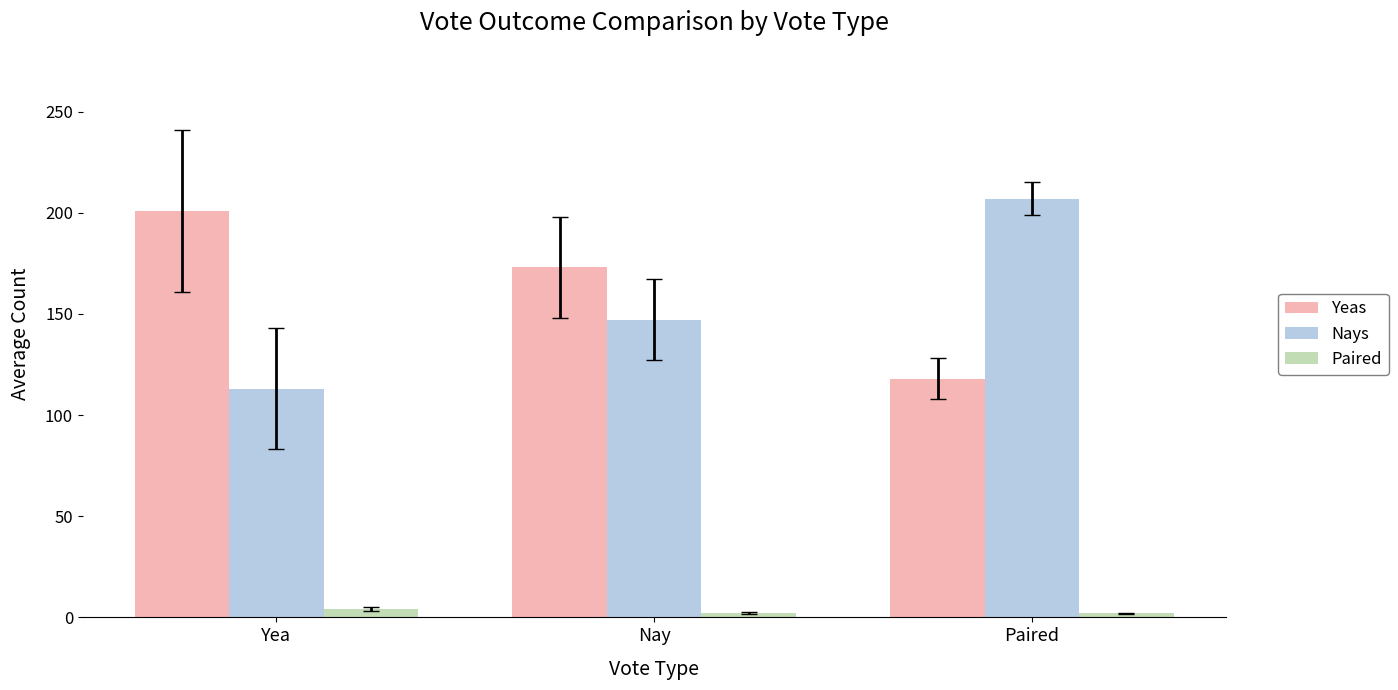

At which label does Yeas reach its peak?

Yea